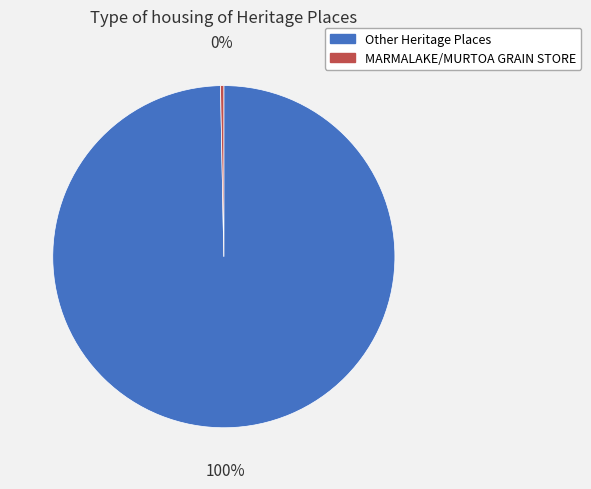

Is there a majority slice in this chart?

Yes